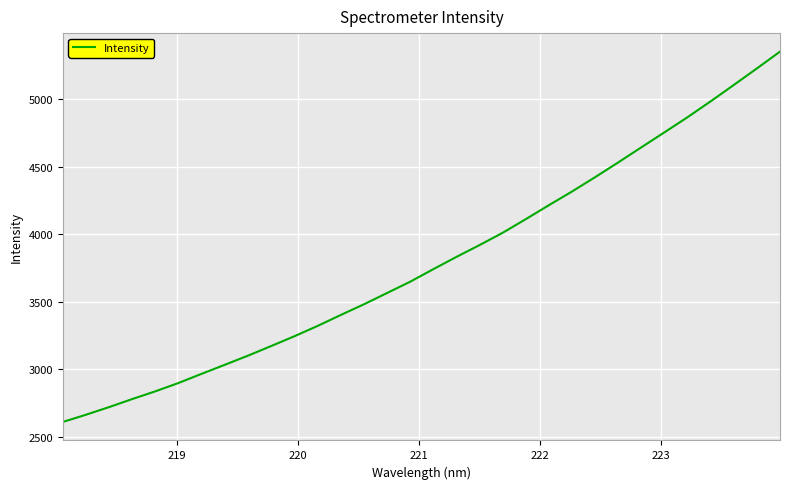

What is the greatest value displayed?

5349.5